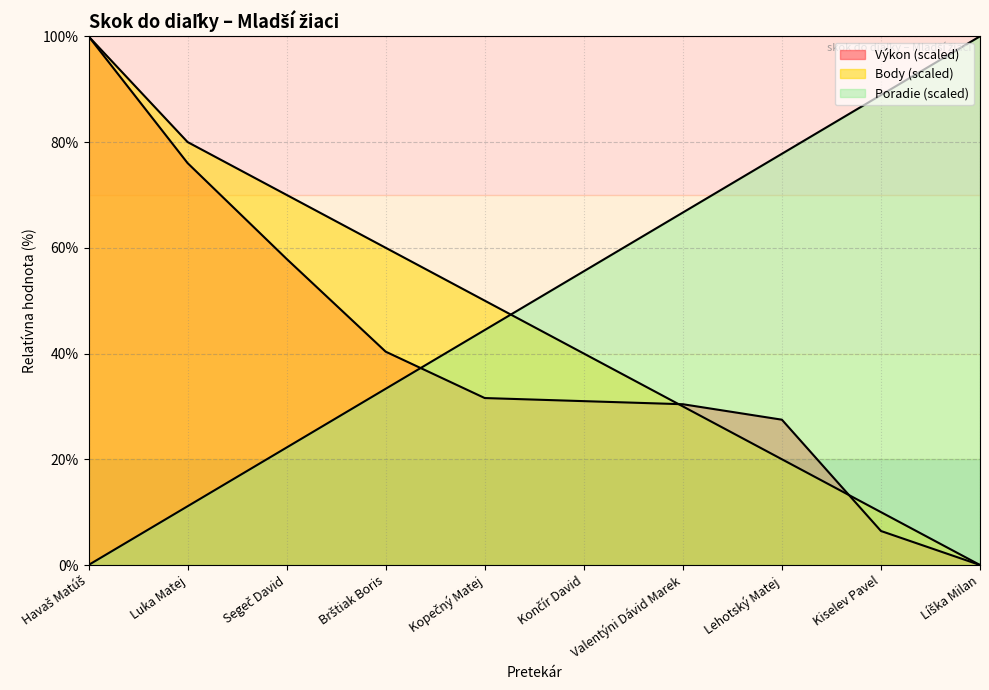

What is the difference between the maximum and minimum values in the Poradie series?

100.0